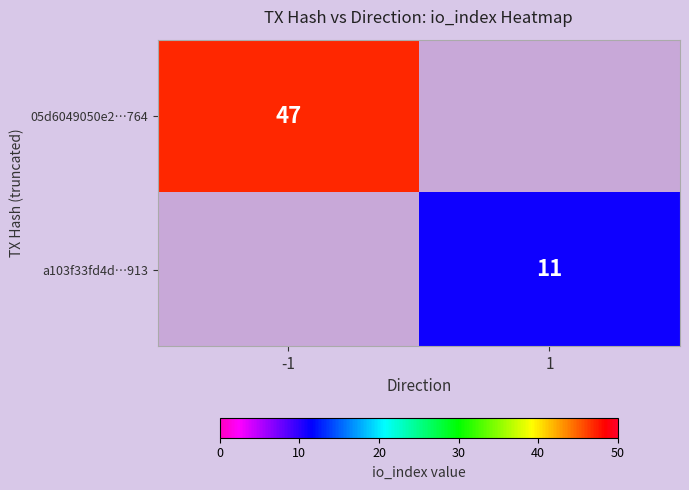

The value of 05d6049050e2…764 at -1 is 26. True or false?

False